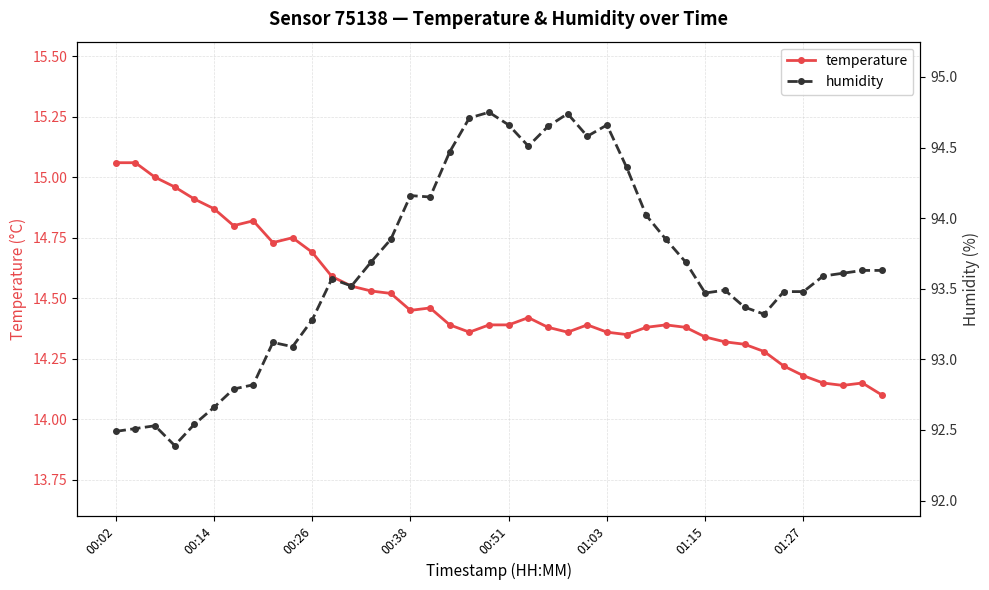

At which category does the chart reach its minimum across all series?

39